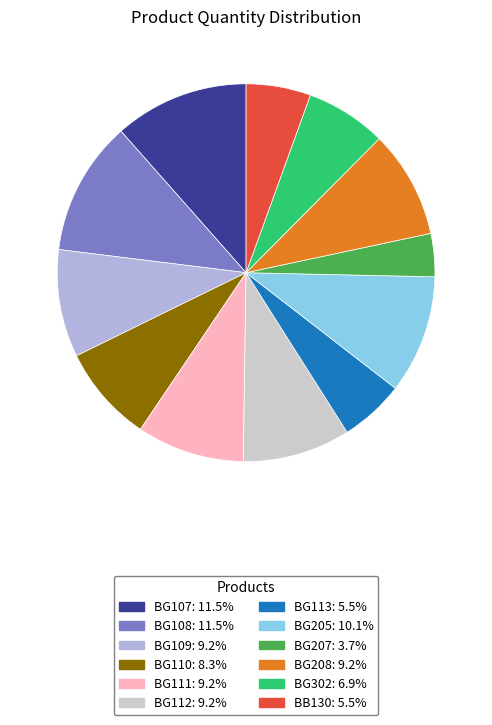

How many segments does this pie chart have?

12